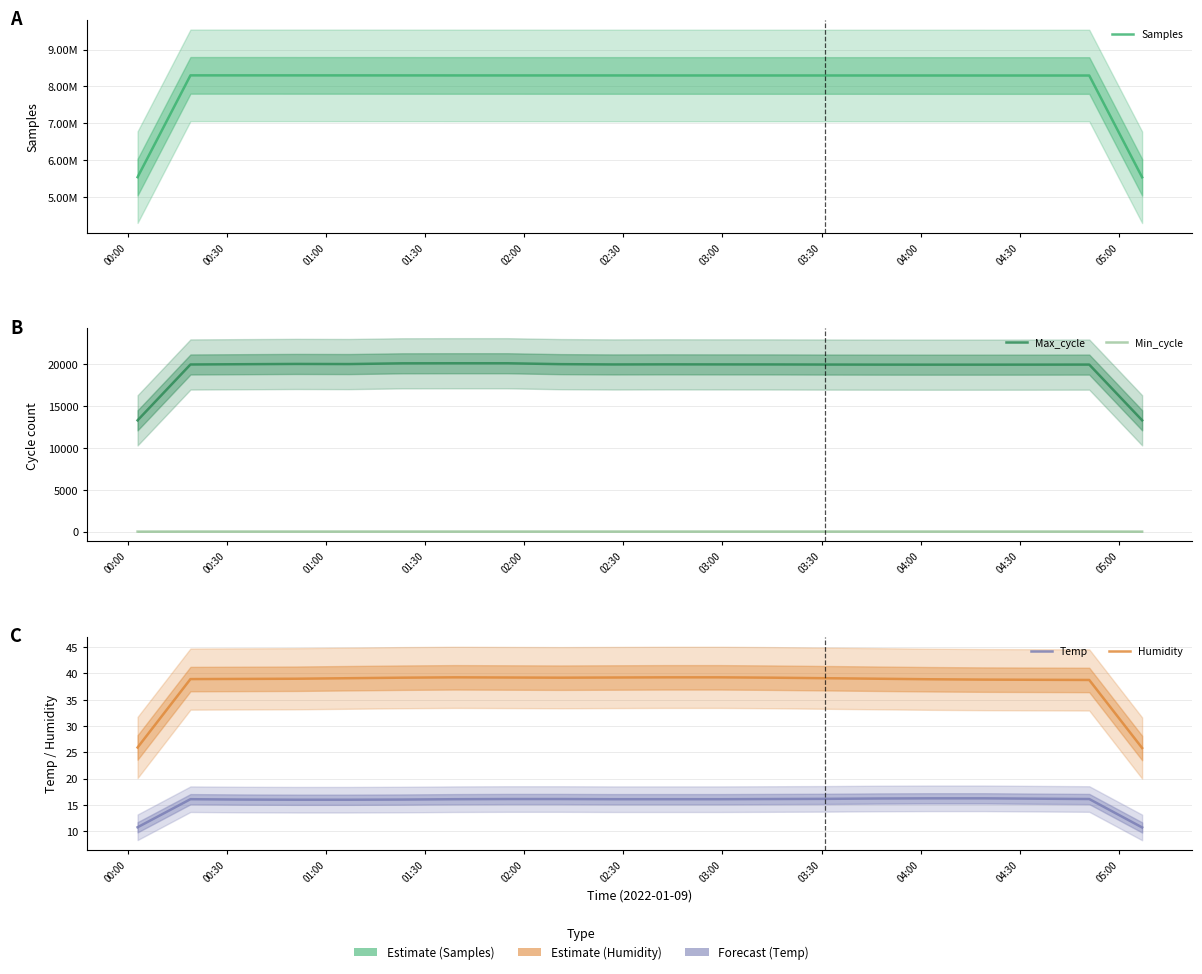

True or false: Humidity and Samples intersect in this chart.

False